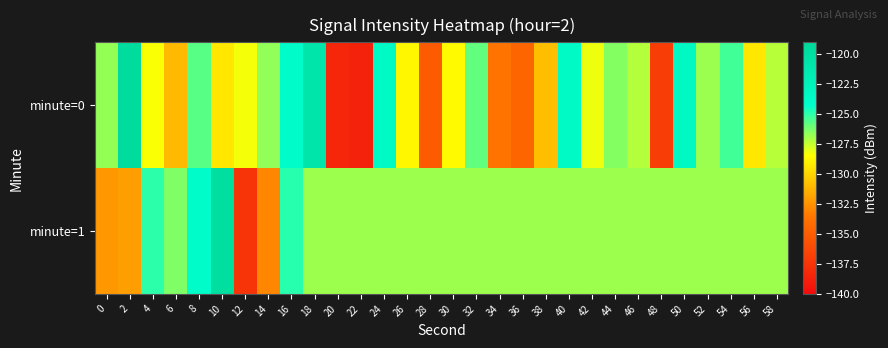

Reading left to right, transcribe all the data shown in this chart.

minute=0: 0=-126.7	2=-119.5	4=-128.4	6=-131.0	8=-125.7	10=-129.3	12=-128.3	14=-126.6	16=-124.0	18=-120.8	20=-138.4	22=-138.6	24=-123.6	26=-128.8	28=-135.2	30=-128.6	32=-125.9	34=-133.6	36=-134.5	38=-130.9	40=-123.6	42=-128.2	44=-126.4	46=-127.2	48=-136.9	50=-123.4	52=-126.8	54=-125.4	56=-129.3	58=-127.2
minute=1: 0=-132.3	2=-132.1	4=-125.0	6=-126.4	8=-123.9	10=-119.8	12=-137.6	14=-133.0	16=-124.9	18=-126.8	20=-126.8	22=-126.8	24=-126.8	26=-126.8	28=-126.8	30=-126.8	32=-126.8	34=-126.8	36=-126.8	38=-126.8	40=-126.8	42=-126.8	44=-126.8	46=-126.8	48=-126.8	50=-126.8	52=-126.8	54=-126.8	56=-126.8	58=-126.8